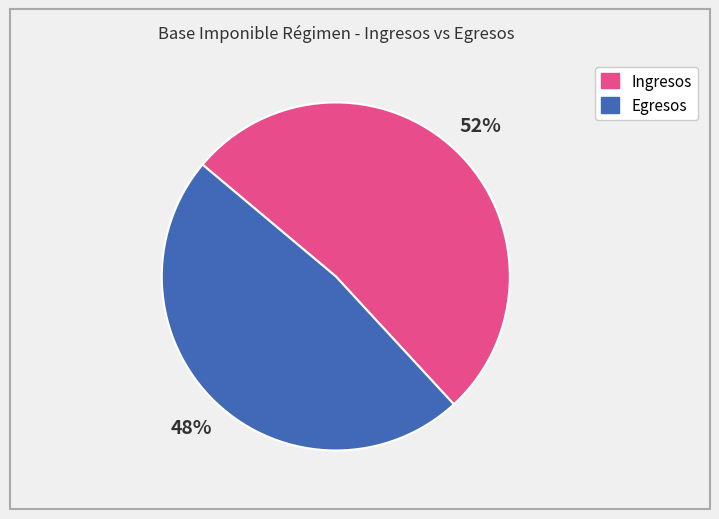

Count the number of slices in the pie.

2